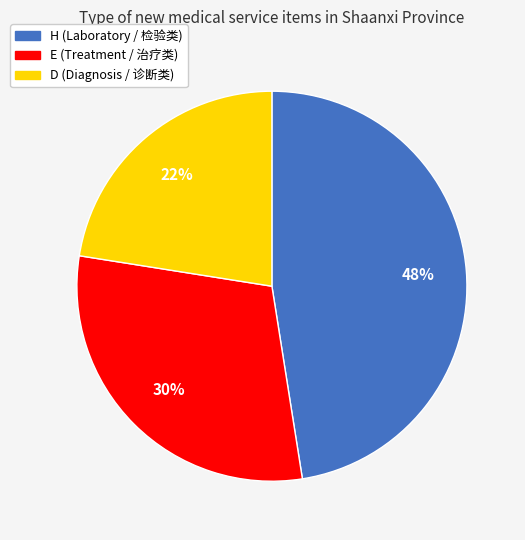

Which has a higher value, D or E?

E